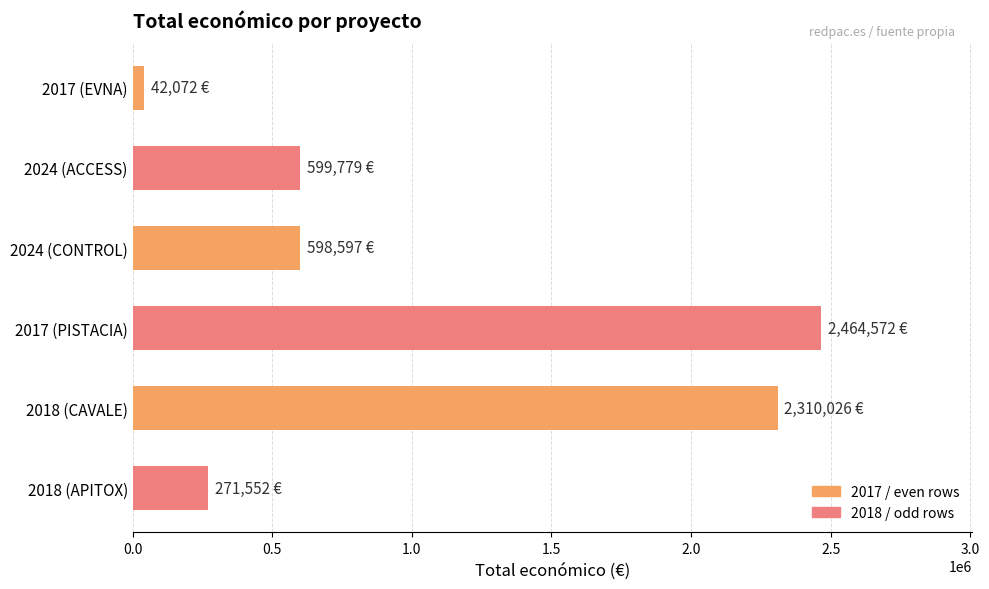

What is the label of the 4th bar from the top?

2017 (PISTACIA)